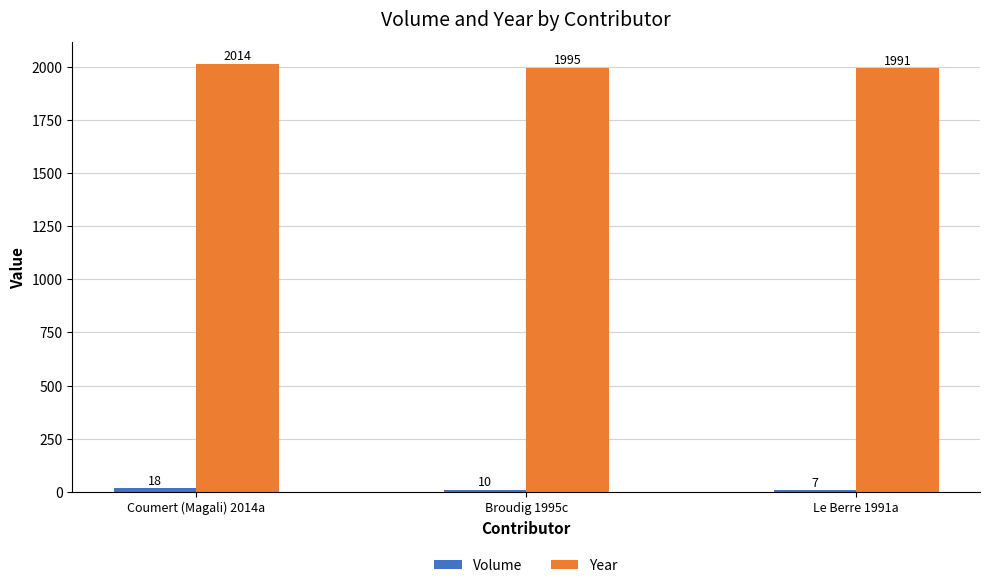

What is the sum of the Year values at Coumert (Magali) 2014a and Broudig 1995c?

4009